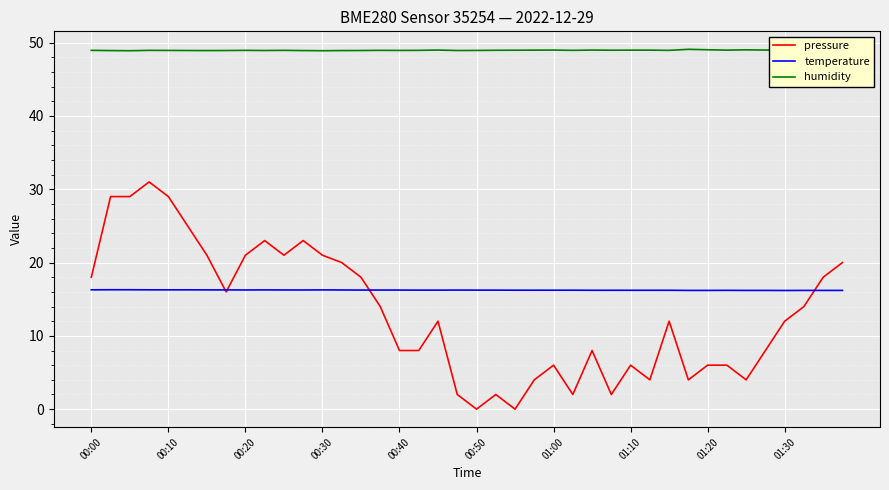

Which series has the largest total across all categories?

humidity